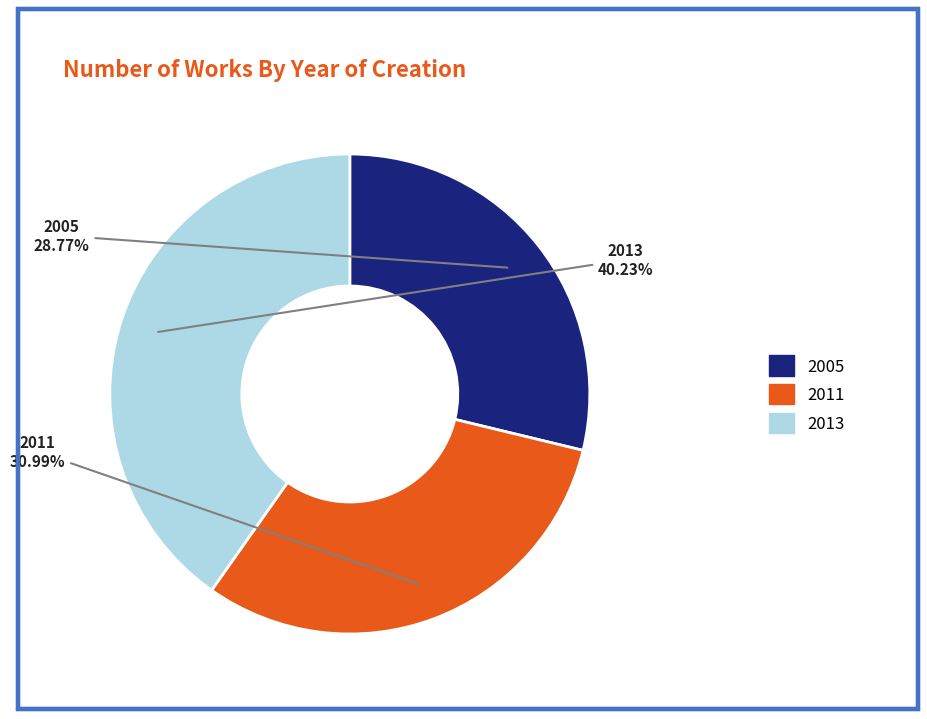

To the nearest percent, what percentage of the pie is 2005?

29%